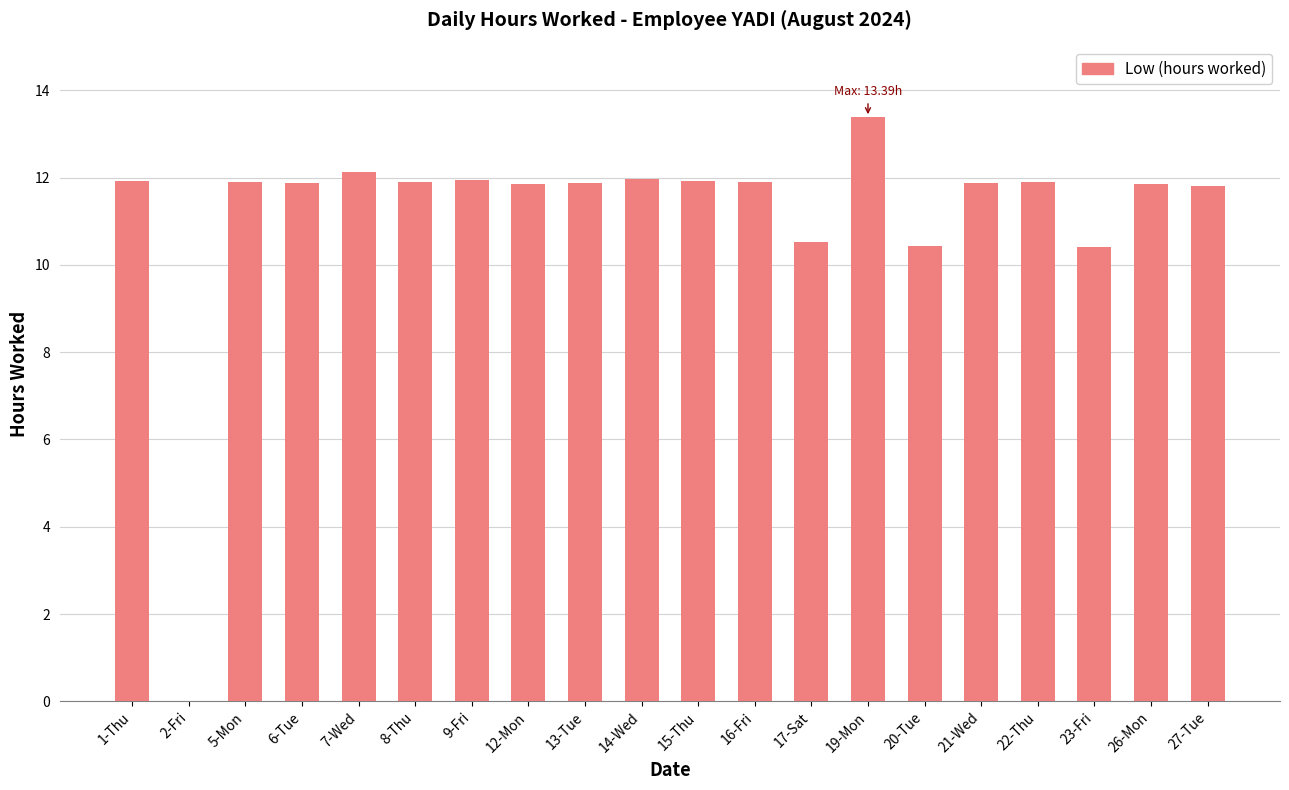

What is the sum of all values?

223.4